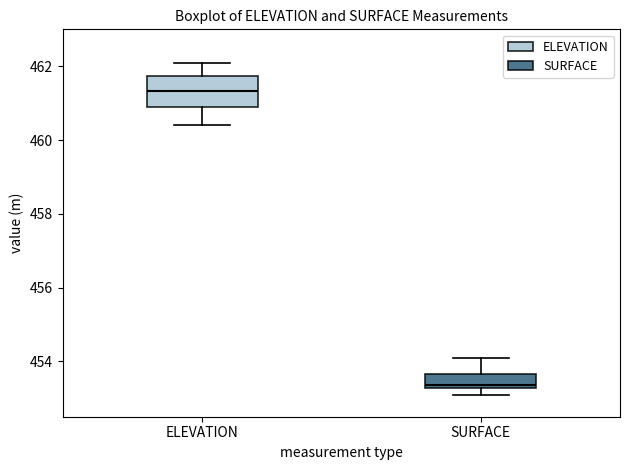

Reading left to right, transcribe this box plot: for each box, give where its median line is, the range the box spans, and where its two whiskers end, as read against the y-axis. The values are not printed on the chart, so give them approximately, as read against the axis.

ELEVATION: median 461.4, box 460.8 to 461.8, whiskers 460.4 to 462.0
SURFACE: median 453.4, box 453.2 to 453.6, whiskers 453.0 to 454.2